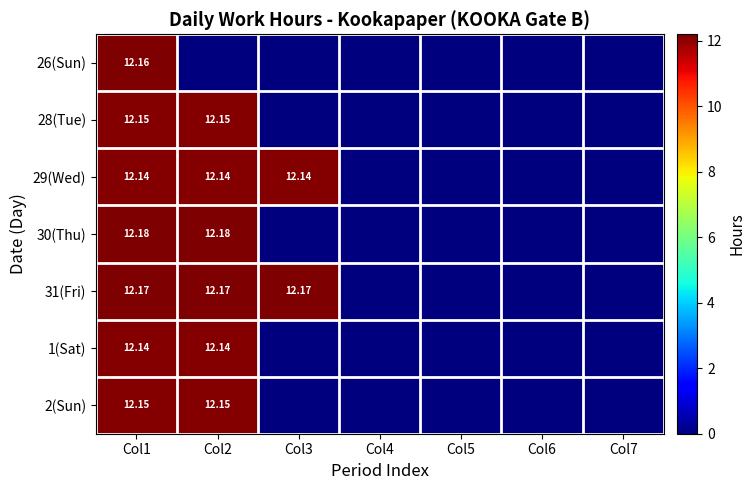

At which label is 2(Sun) closest to 6?

Col3